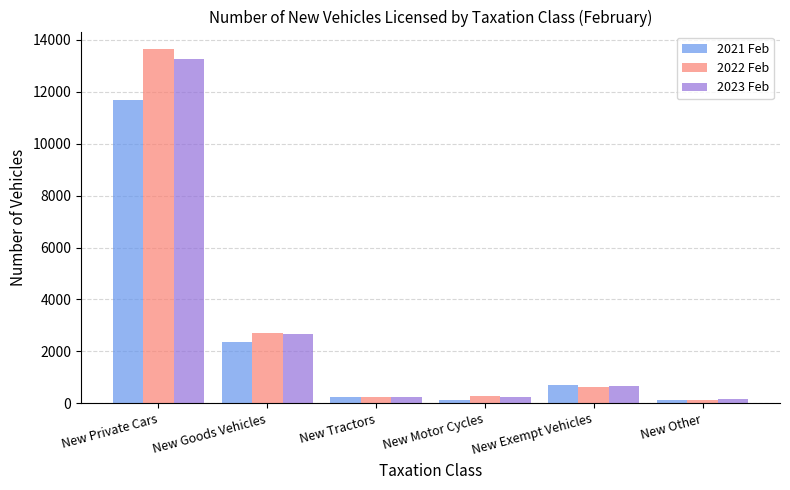

What is the minimum value shown in the chart?

112